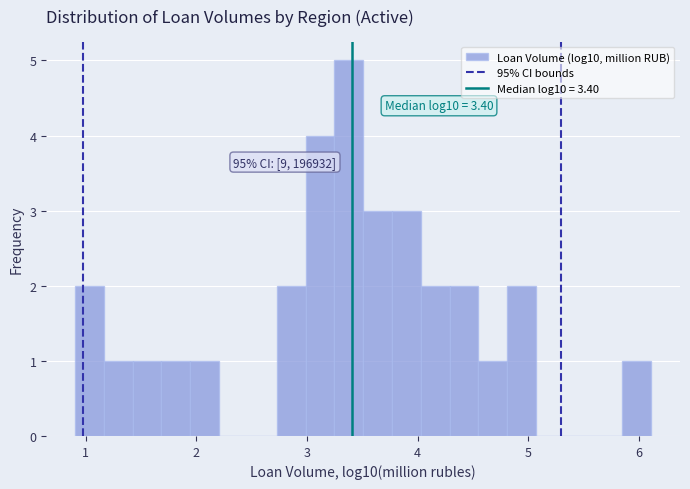

Around what value on the x-axis is the tallest bar? Give the approximate position of its centre, as read against the axis.

3.4